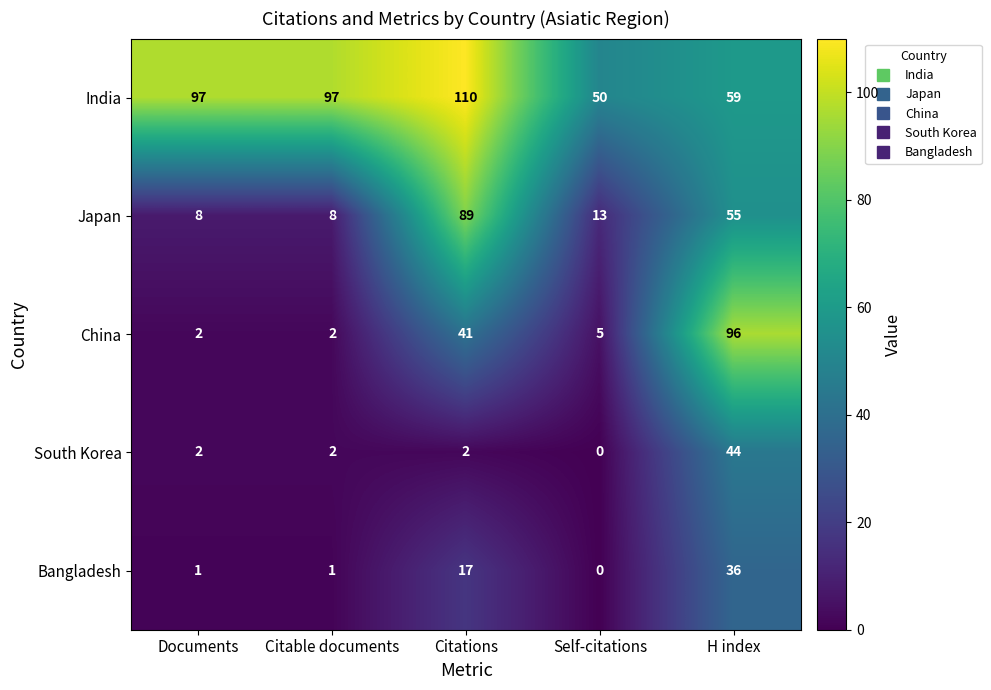

What is the difference between the second highest and minimum values in the India series?

47